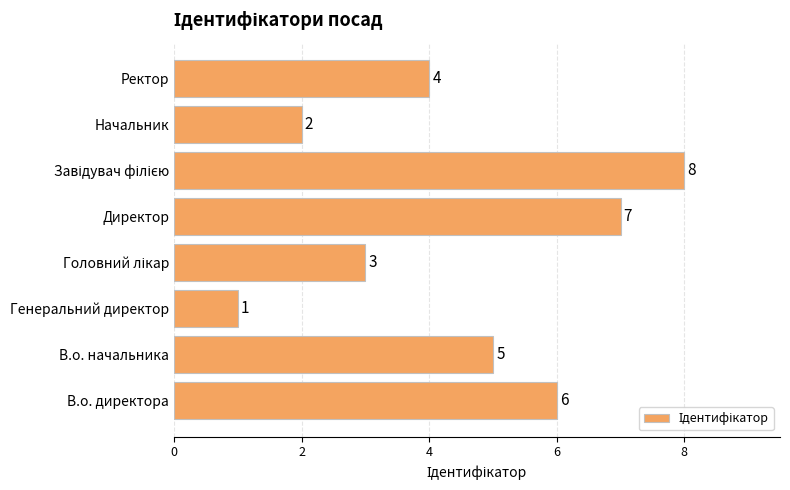

At which category does the chart reach its minimum across all series?

Генеральний директор